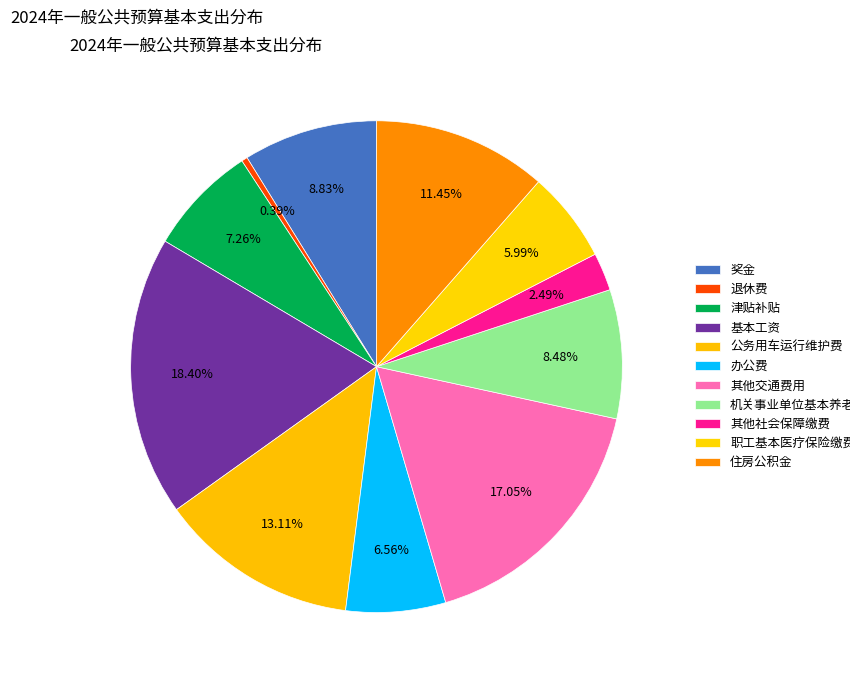

How many slices are in this pie chart?

11